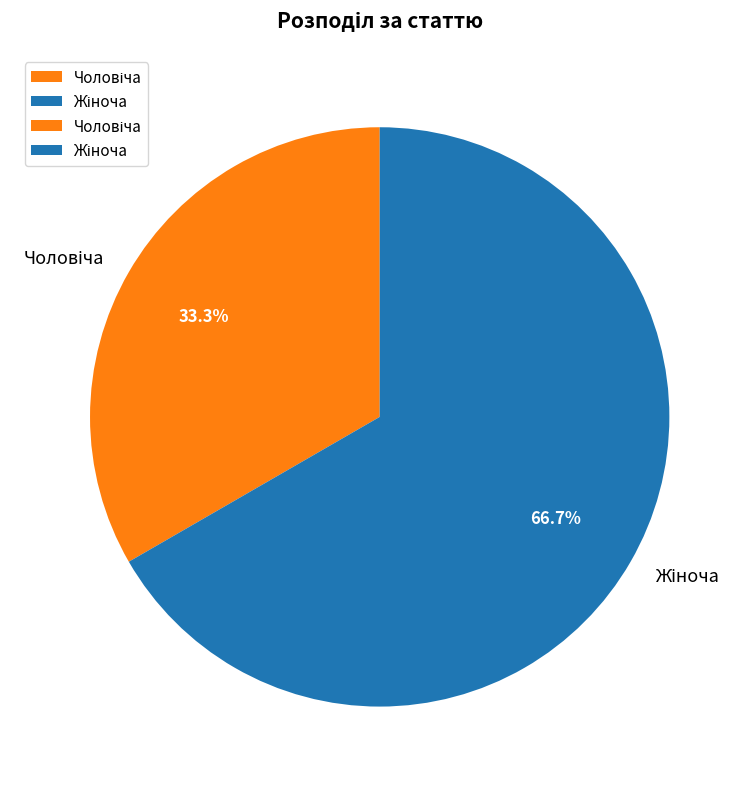

Does any single category account for the majority?

Yes